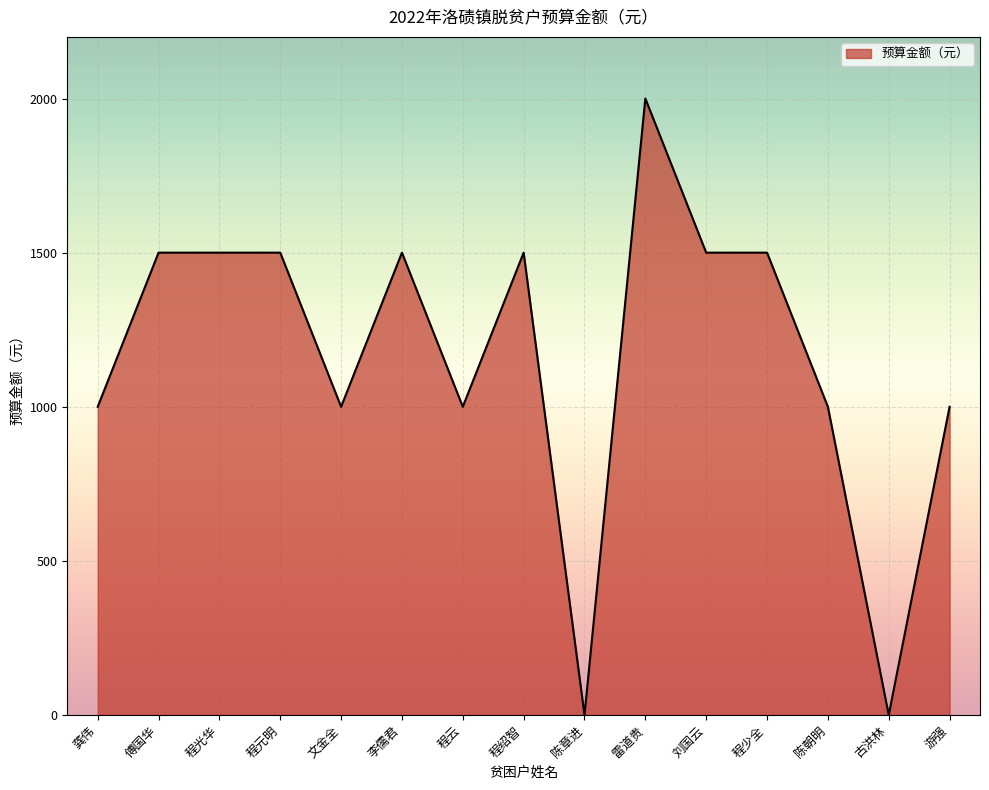

The chart shows a value of 2661 at 傅国华. True or false?

False